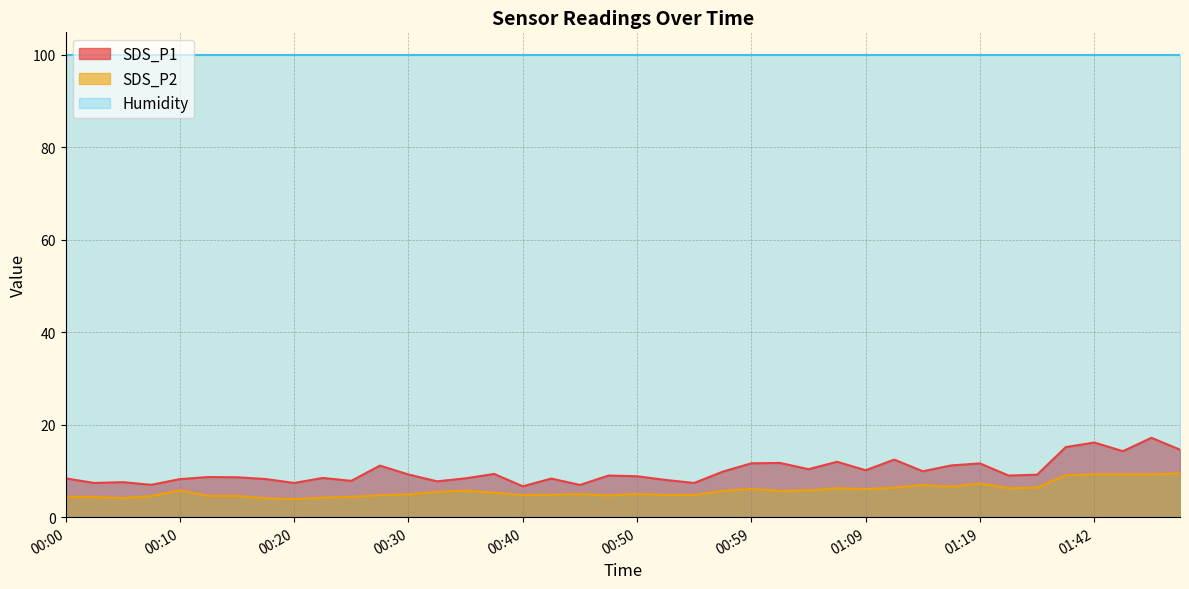

What is the label of the 16th point from the left?

00:37